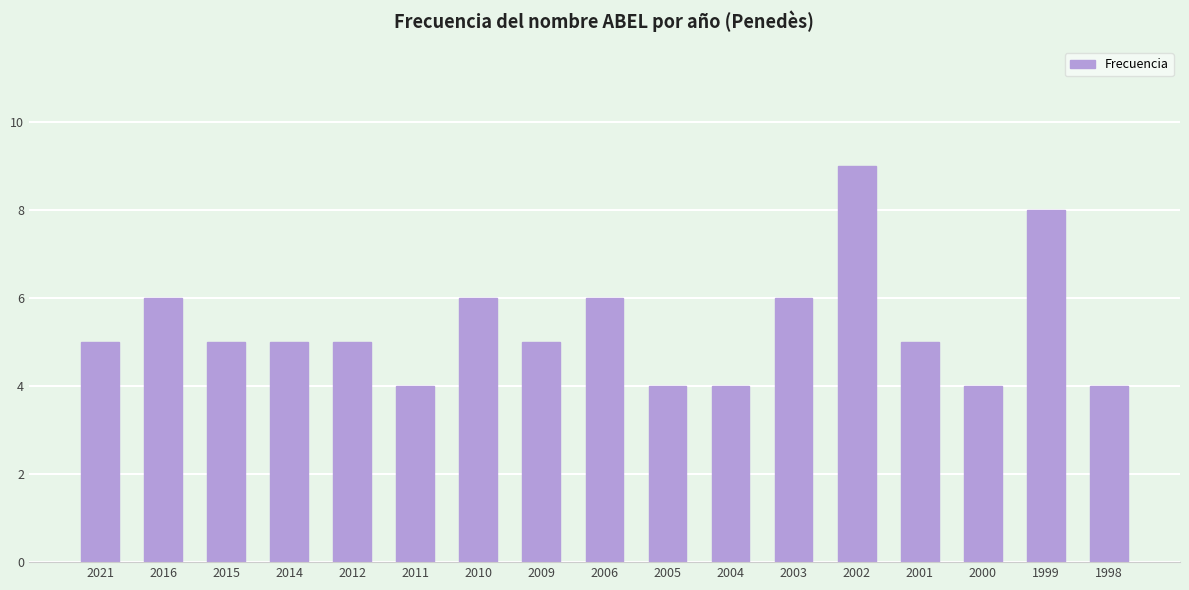

How many distinct data groups are displayed?

1